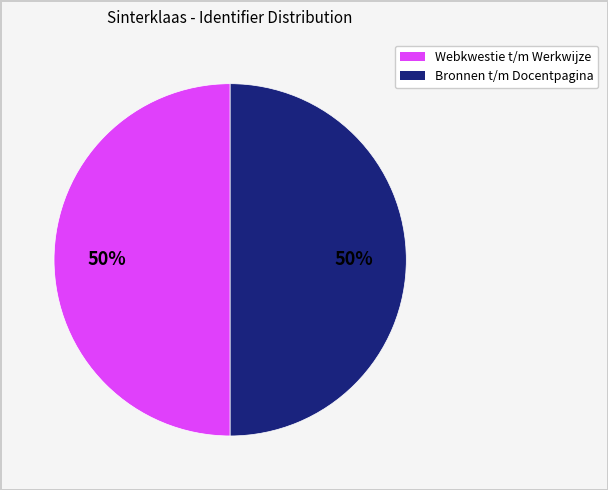

To the nearest percent, what is the average slice percentage?

50%